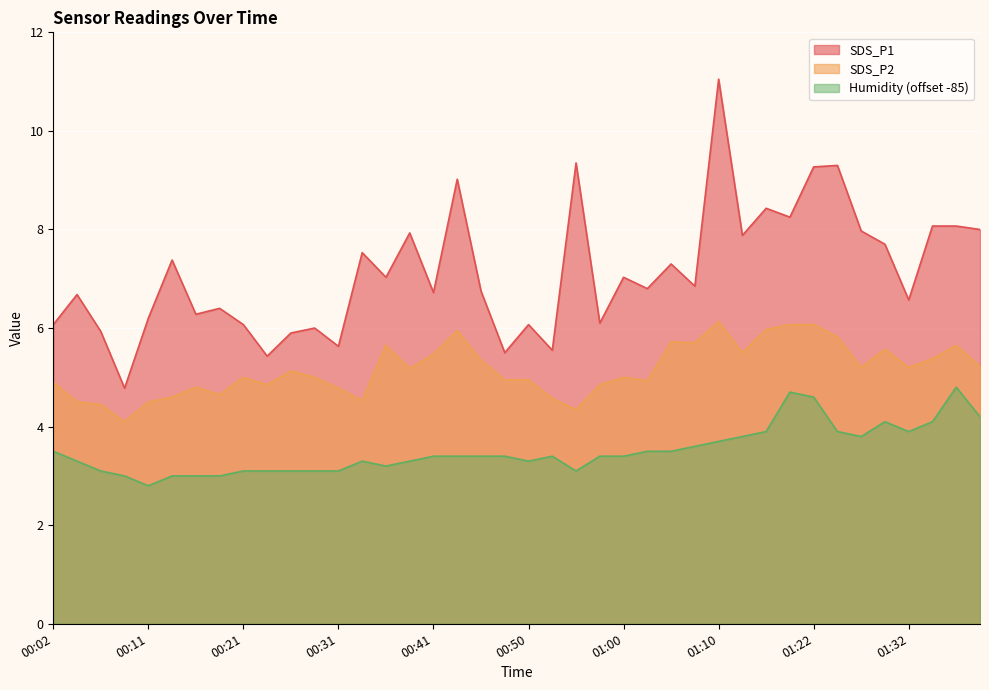

What are all the series names shown in the legend?

SDS_P1, SDS_P2, Humidity (offset -85)